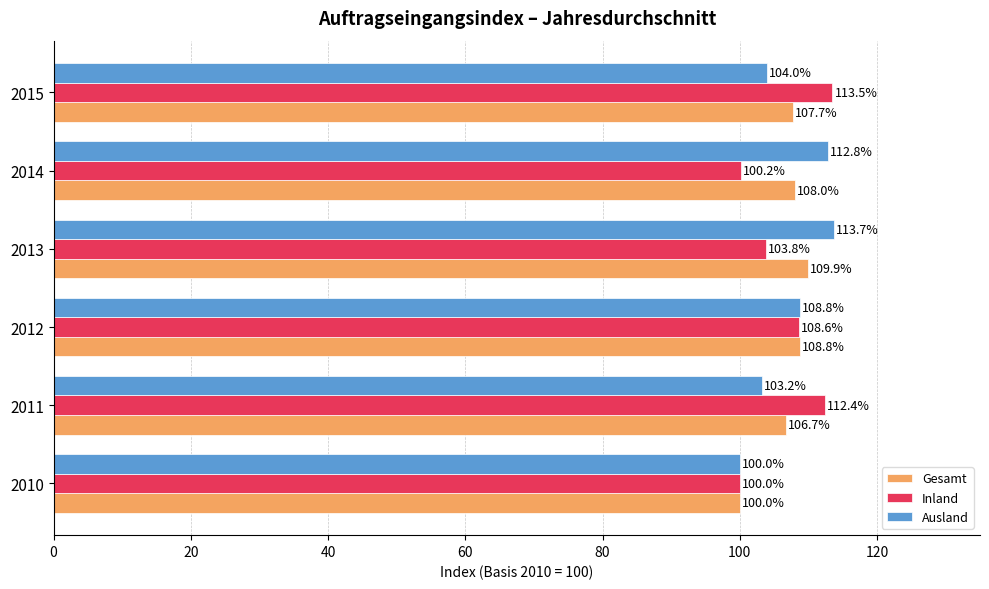

How many values in the Gesamt series are below 108?

3